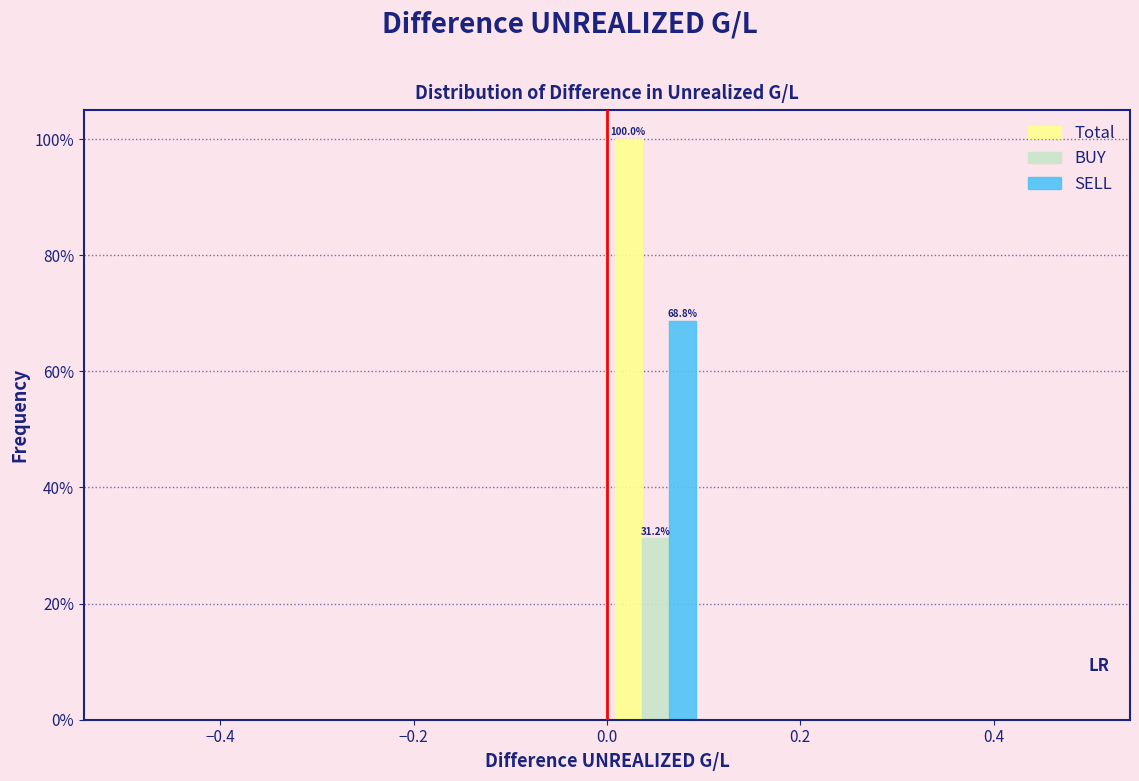

In the Total series, which range on the x-axis has the tallest bar?

0.0 to 0.1